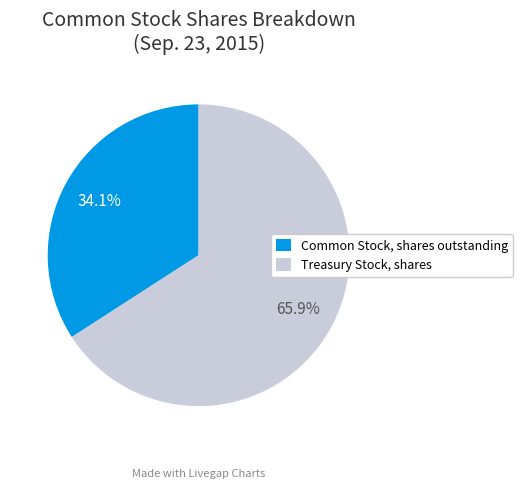

How many segments does this pie chart have?

2